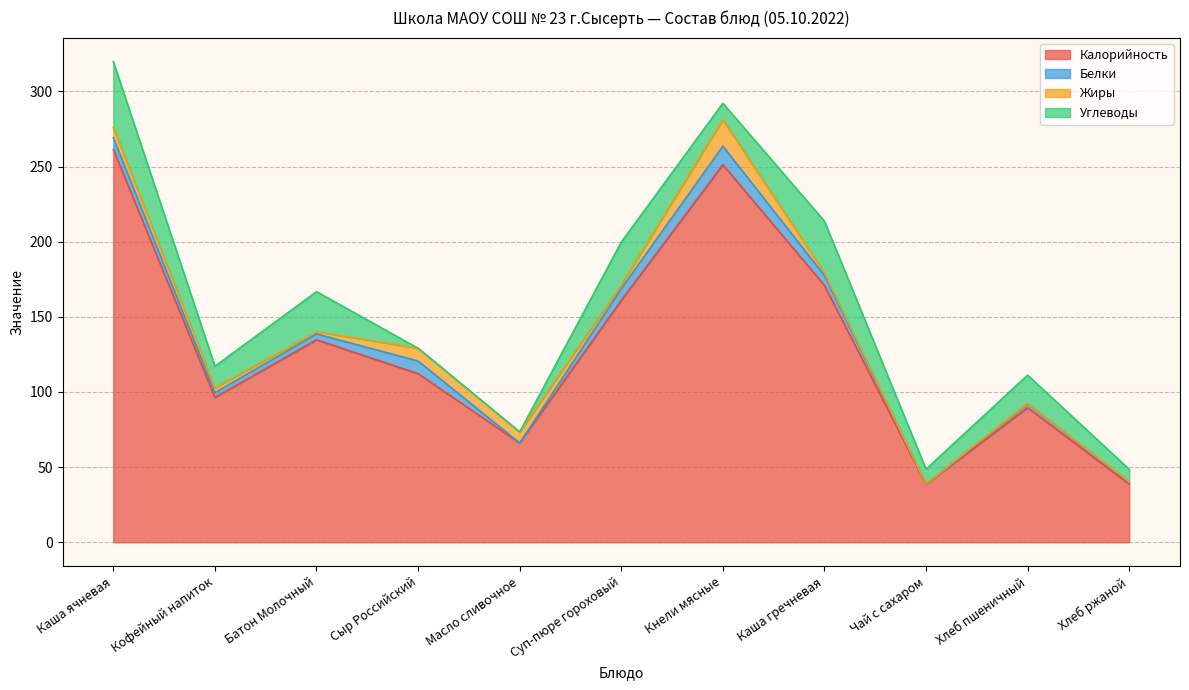

Reading left to right, extract all data points from this chart.

Калорийность: 261.4	96.4	134.8	112.2	66.1	161.0	251.2	170.9	38.7	89.6	38.7
Белки: 7.8	3.1	3.9	8.4	0.0	7.7	12.3	6.6	0.1	2.6	1.3
Жиры: 6.8	3.2	1.5	8.5	7.2	2.5	17.6	1.7	0.0	0.3	0.2
Углеводы: 43.8	14.4	26.6	0.0	0.1	28.5	10.9	34.5	9.8	18.8	8.3